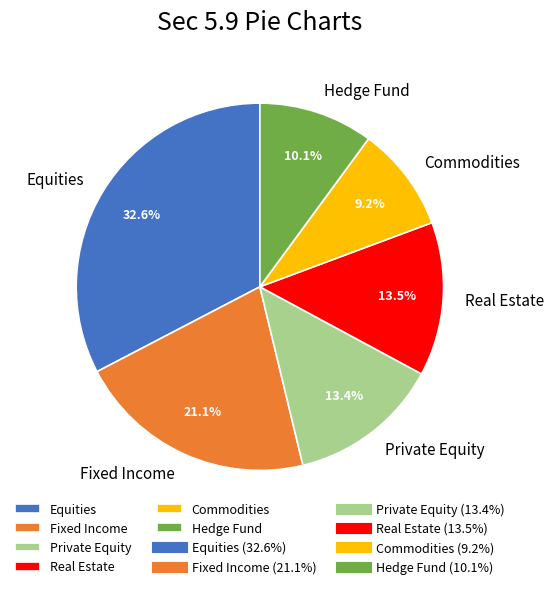

Is Fixed Income the majority of the pie?

No